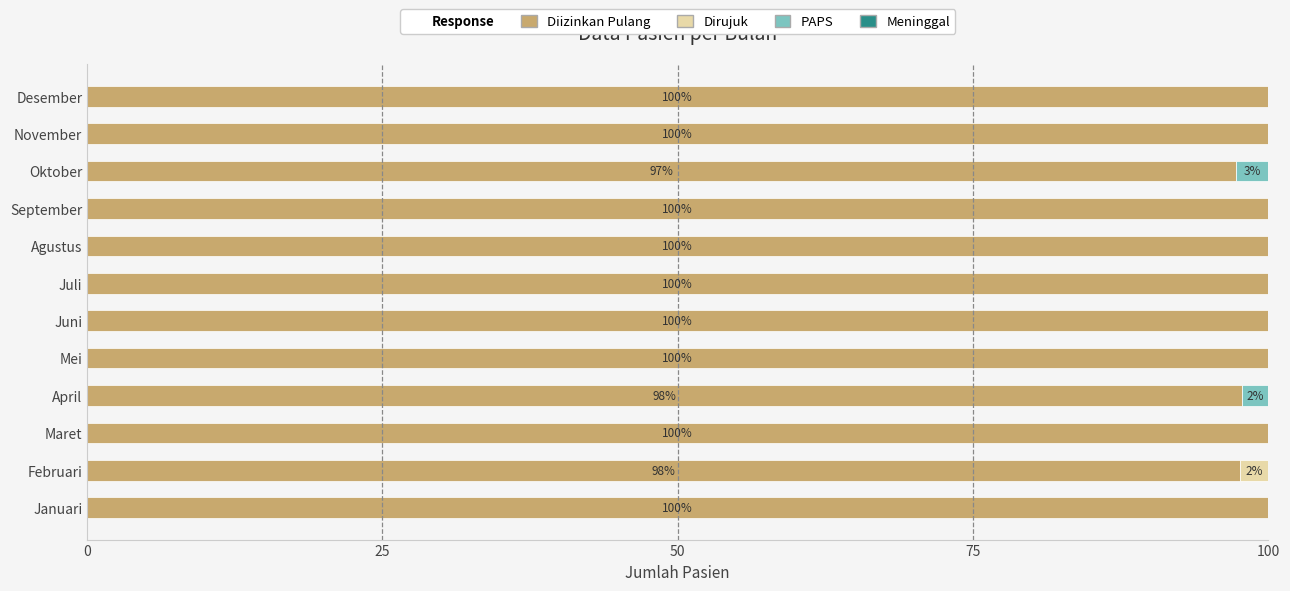

Read the Diizinkan Pulang value at Maret.

100.0